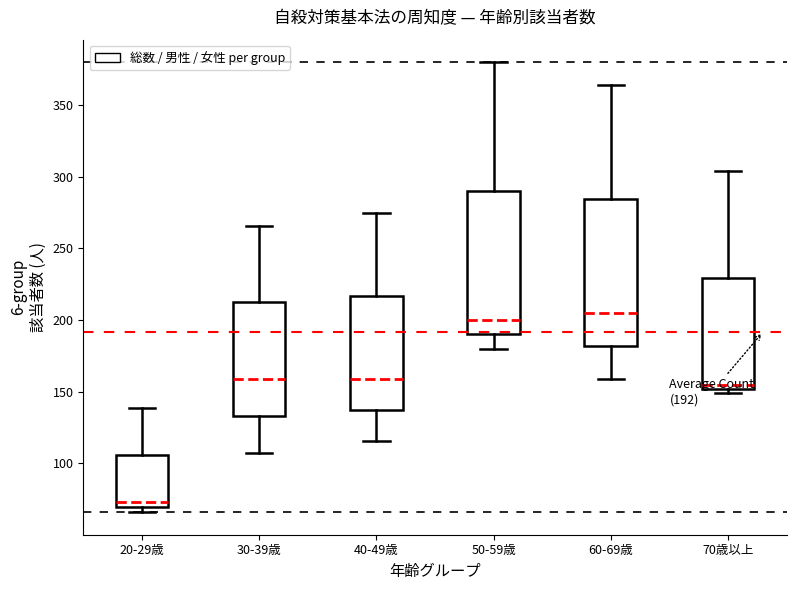

Which box's median line is the lowest?

20-29歳